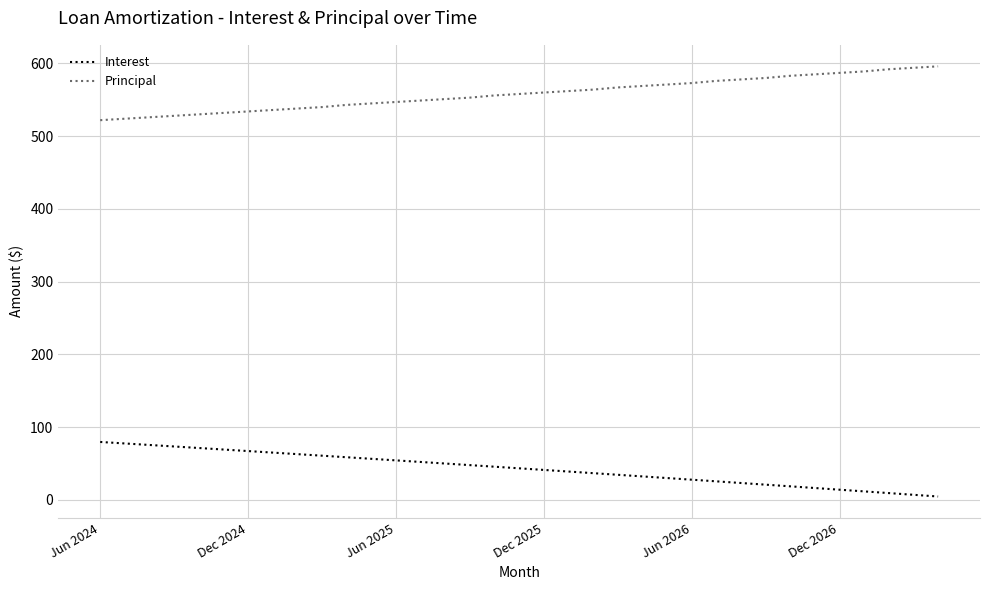

What is the greatest value displayed?

596.0